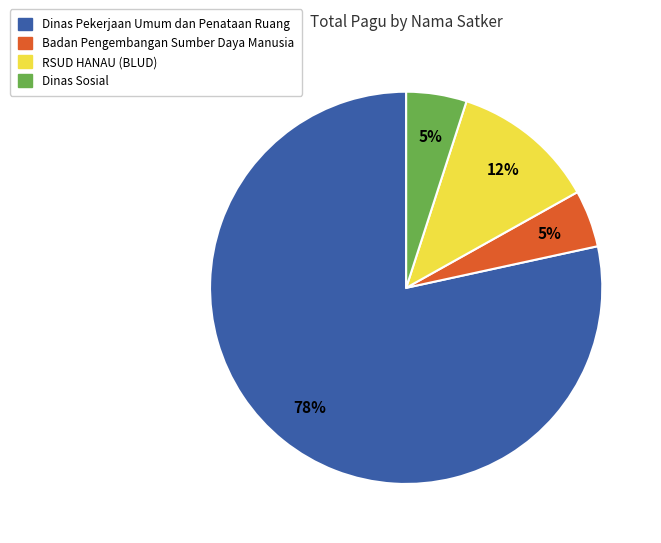

What is the largest slice in the pie chart?

Dinas Pekerjaan Umum dan Penataan Ruang